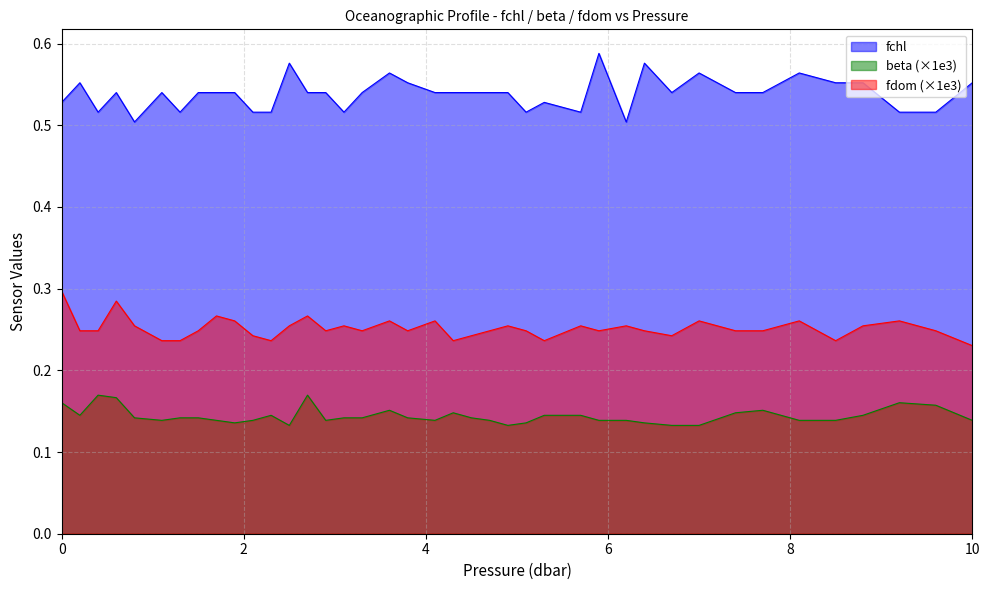

What is the sum of all beta values?

5.8